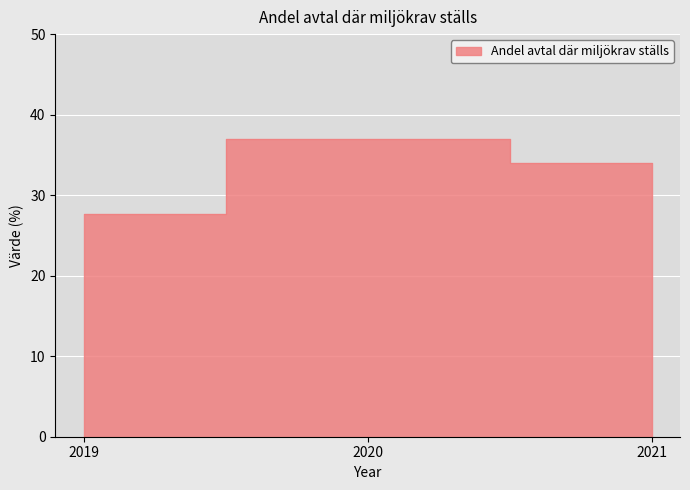

What is the difference between the values at 2021 and 2019?

6.4